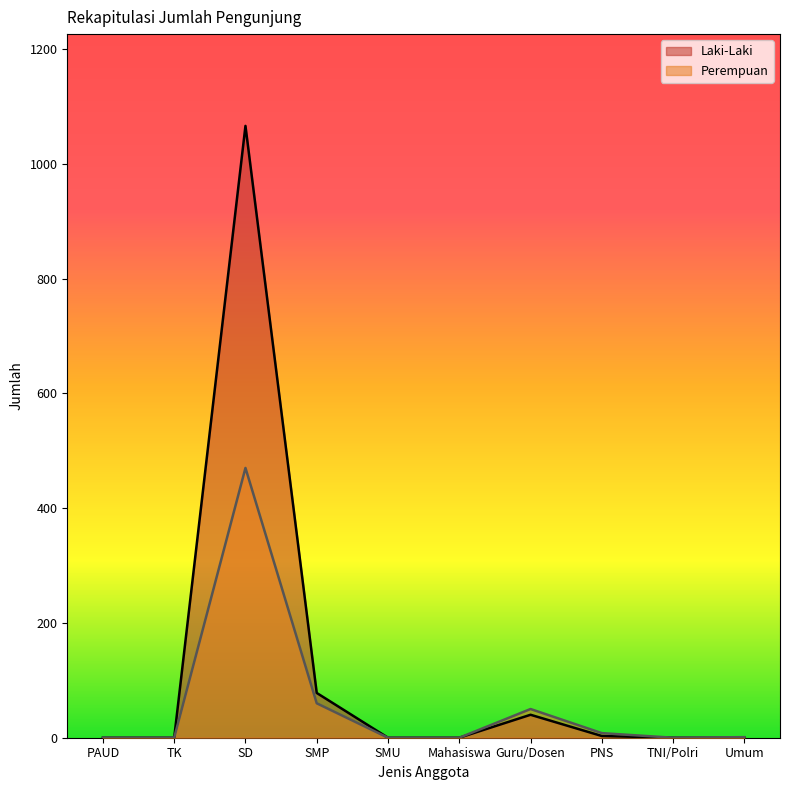

What are all the series names shown in the legend?

Laki-Laki, Perempuan